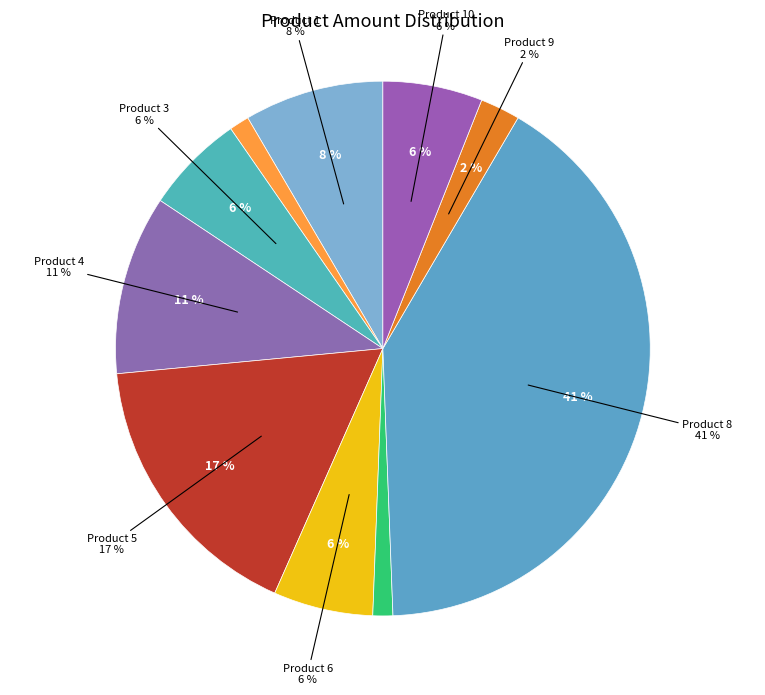

Approximately how many times larger is the value at Product 2 compared to Product 4?

0.1